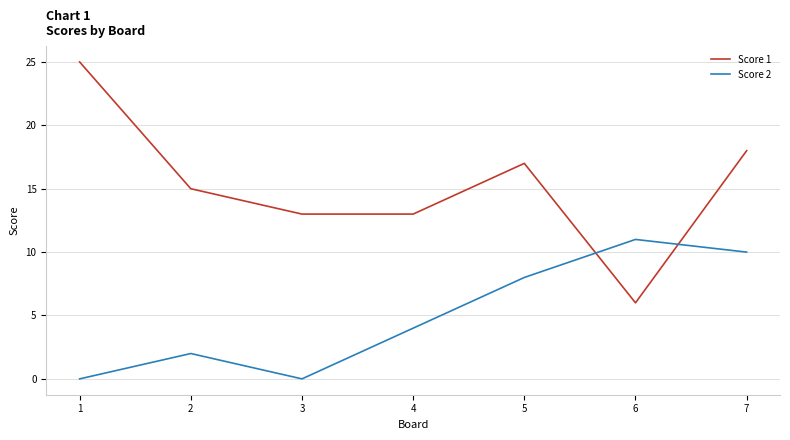

What is the greatest value displayed?

25